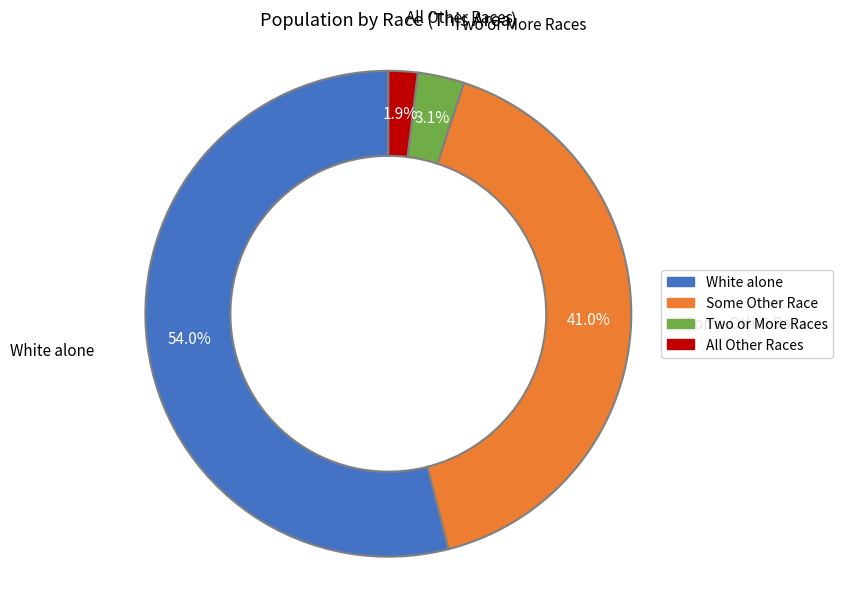

Is there any slice that represents more than half of the pie?

Yes